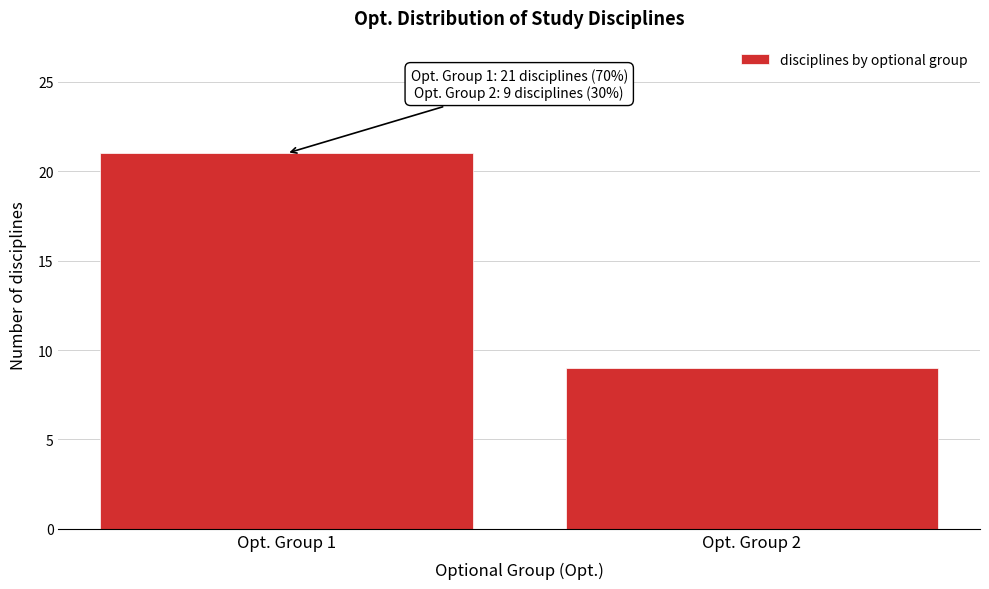

Reading left to right, list all the values displayed in this chart.

Opt. Group 1=21	Opt. Group 2=9